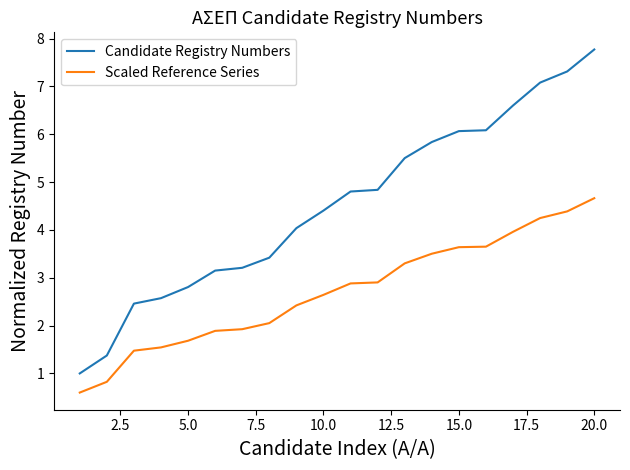

List the series in order of their overall mean, highest first.

Candidate Registry Numbers, Scaled Reference Series